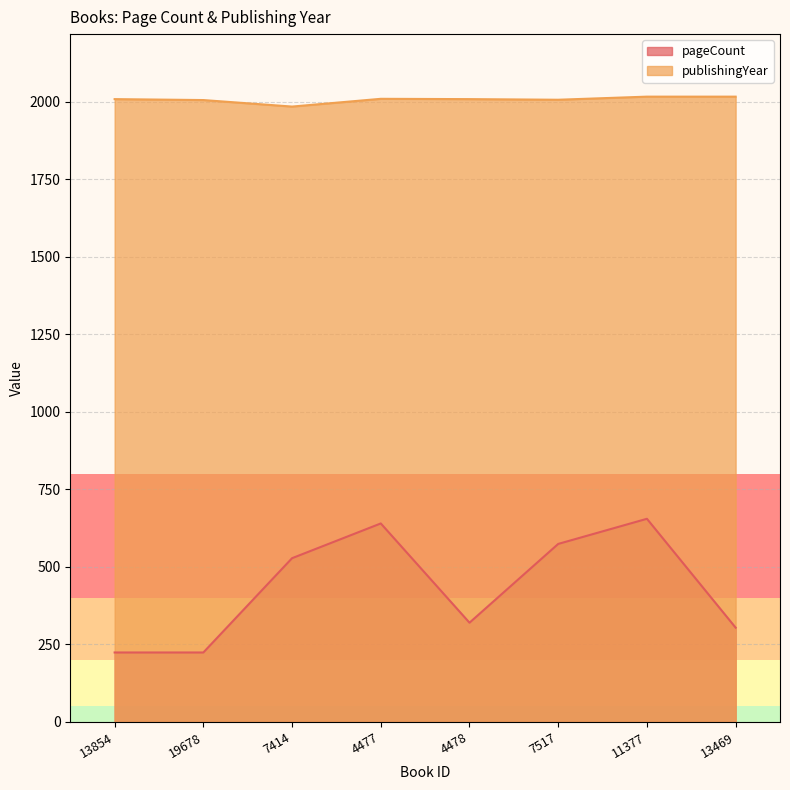

Which has a higher value, 13854 or 4478?

4478